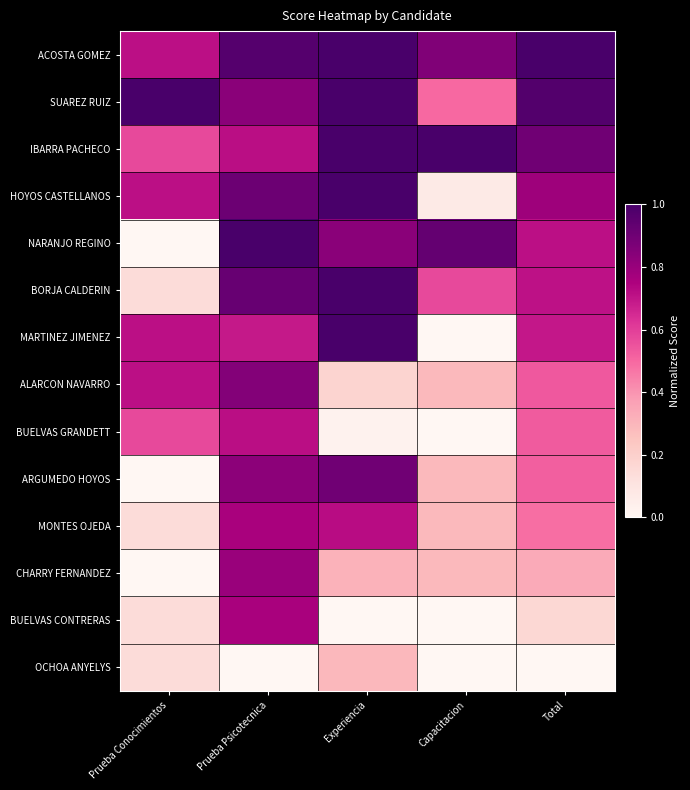

Which label corresponds to the smallest value in the chart?

Prueba Conocimientos